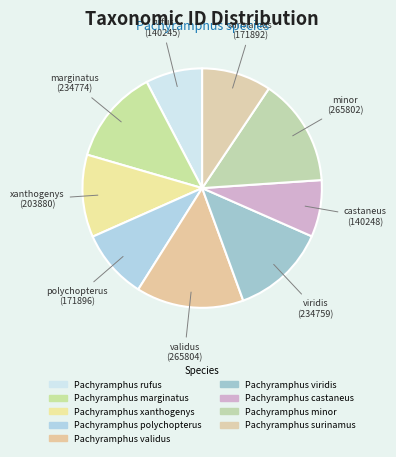

Which slice is the smallest?

Pachyramphus rufus